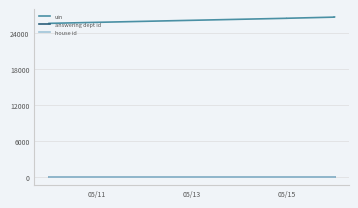

The value of answering dept id at 9 is 7. True or false?

False